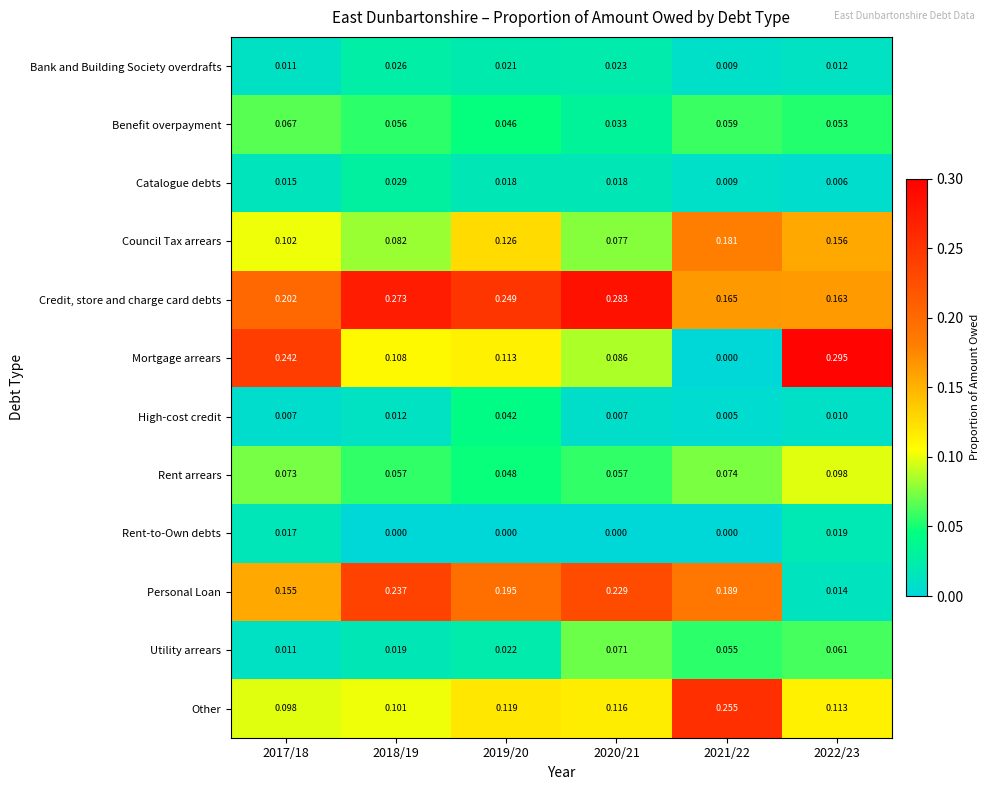

At how many categories does at least one series exceed 0?

6